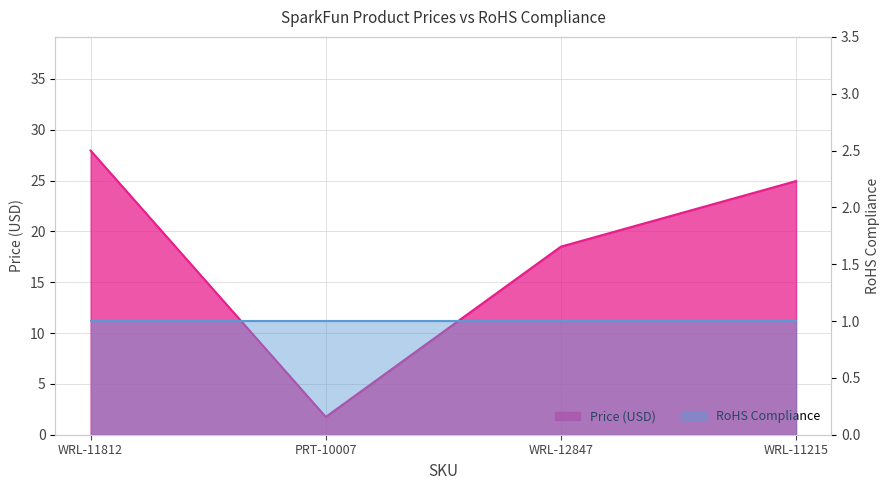

List the labels in order of value, smallest first.

PRT-10007, WRL-12847, WRL-11215, WRL-11812